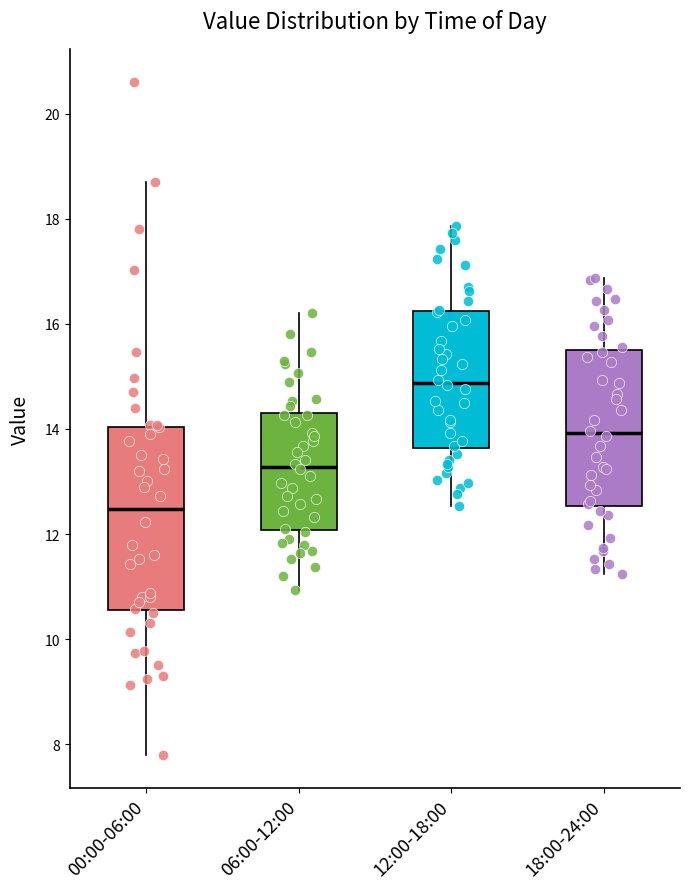

Reading left to right, transcribe this box plot: for each box, give where its median line is, the range the box spans, and where its two whiskers end, as read against the y-axis. The values are not printed on the chart, so give them approximately, as read against the axis.

00:00-06:00: median 12.4, box 10.6 to 14.0, whiskers 7.8 to 18.8
06:00-12:00: median 13.2, box 12.0 to 14.4, whiskers 11.0 to 16.2
12:00-18:00: median 14.8, box 13.6 to 16.2, whiskers 12.6 to 17.8
18:00-24:00: median 14.0, box 12.6 to 15.4, whiskers 11.2 to 16.8